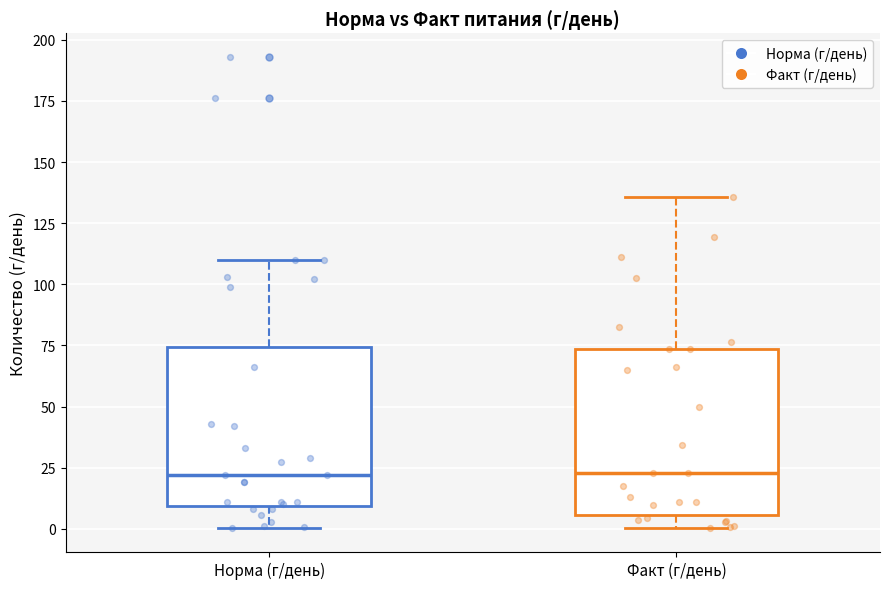

Where does the upper whisker of the box for Норма (г/день) end on the y-axis? The values are not printed on the chart, so give them approximately, as read against the axis.

110